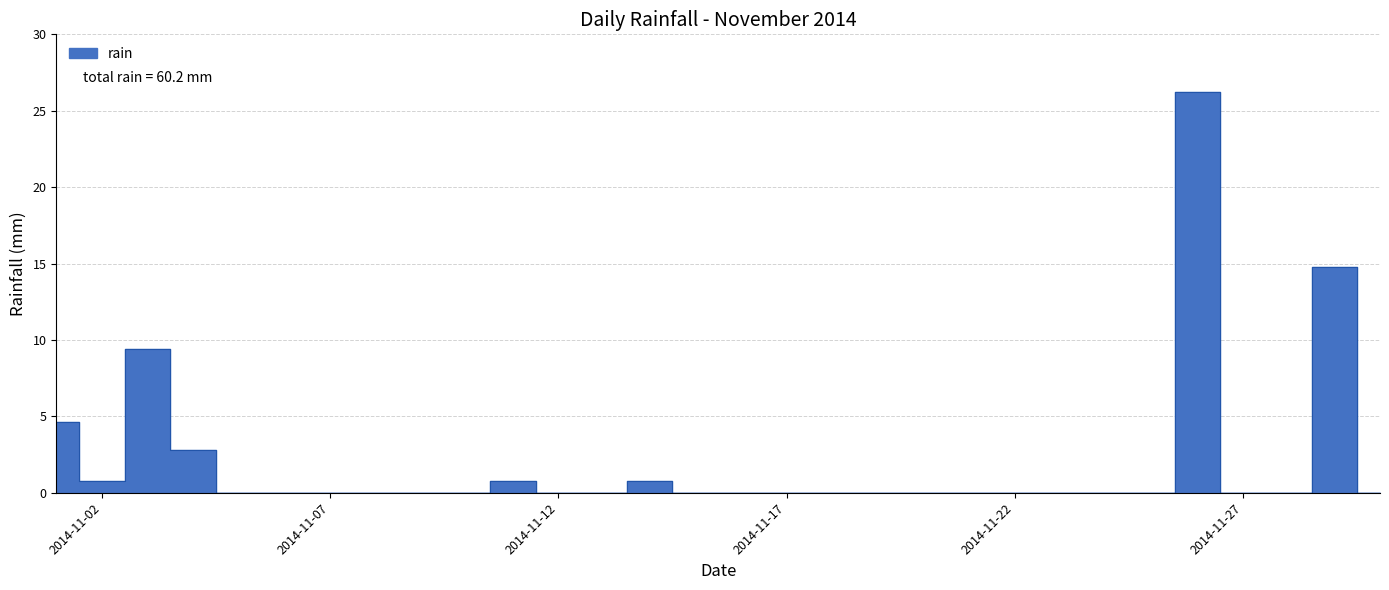

Reading left to right, list all the values displayed in this chart.

4.6	0.8	9.4	2.8	0.0	0.0	0.0	0.0	0.0	0.0	0.8	0.0	0.0	0.8	0.0	0.0	0.0	0.0	0.0	0.0	0.0	0.0	0.0	0.0	0.0	26.2	0.0	0.0	14.8	0.0